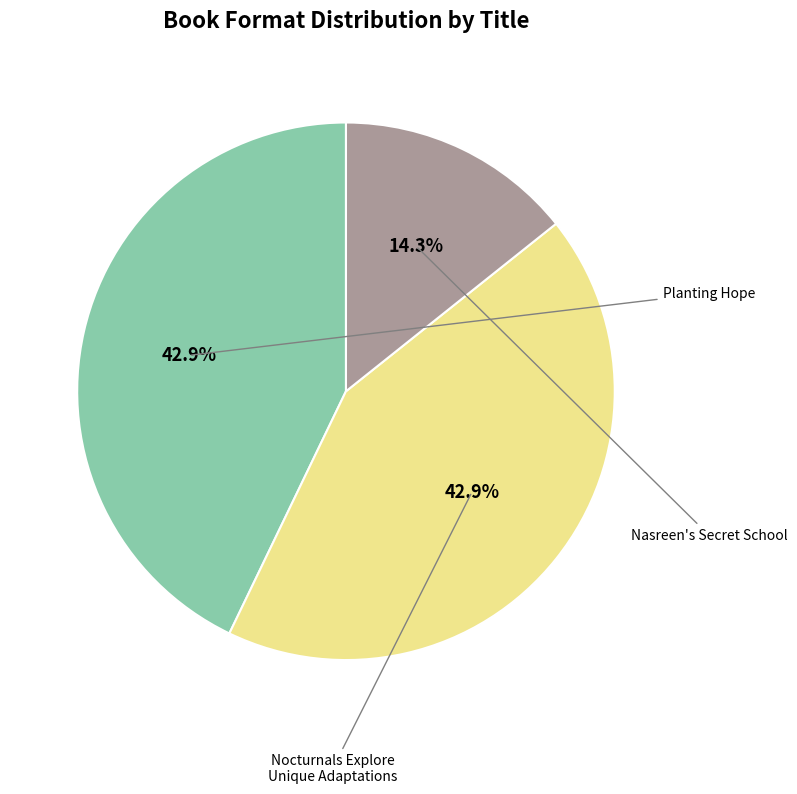

How many slices are in this pie chart?

3